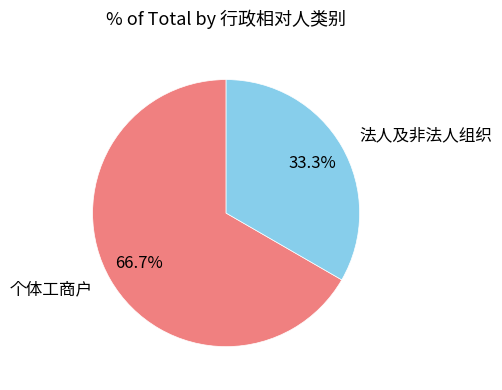

What is the smallest slice in the pie chart?

法人及非法人组织